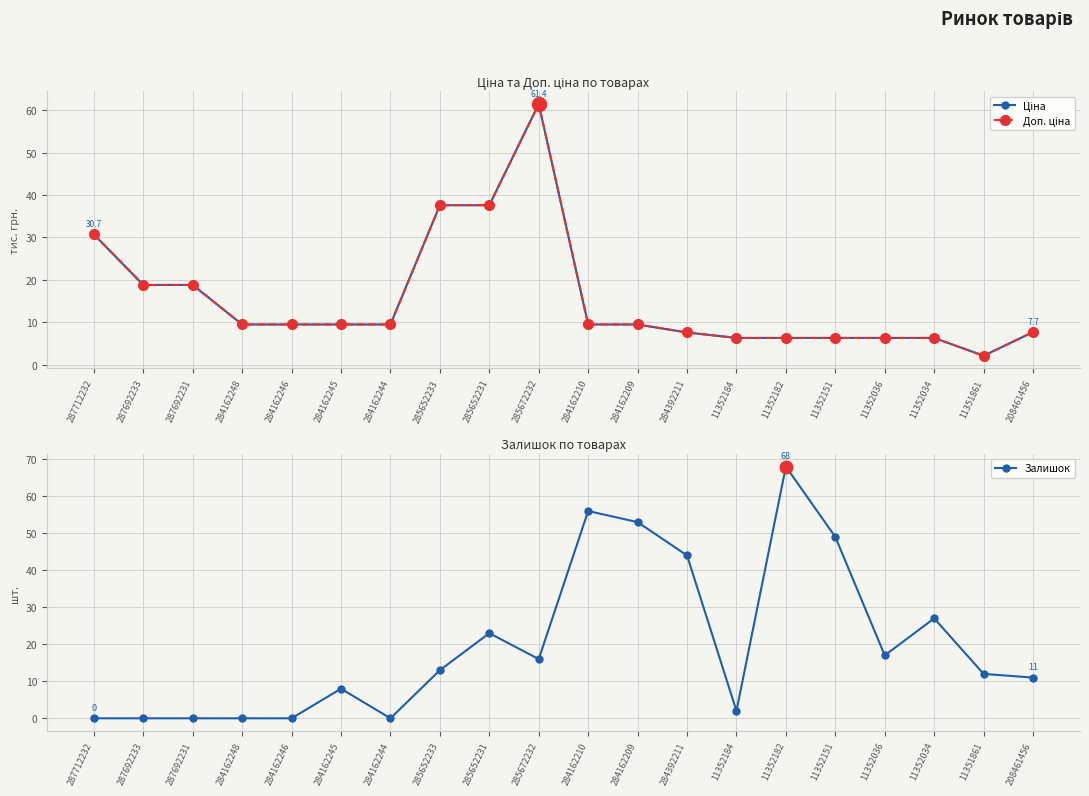

Count the number of data series in this chart.

3